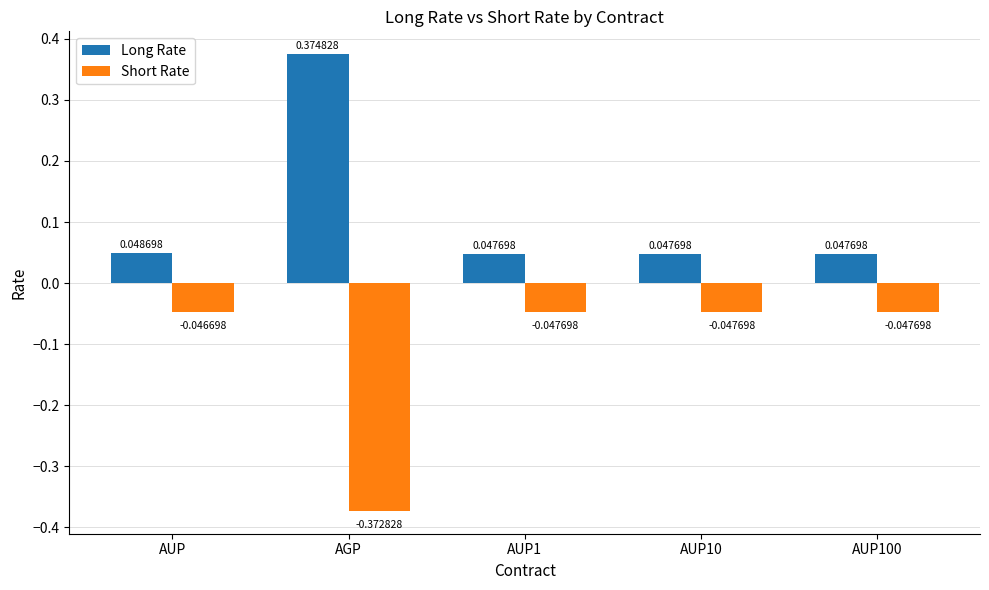

What is the difference between the highest and lowest values at AUP10?

0.1